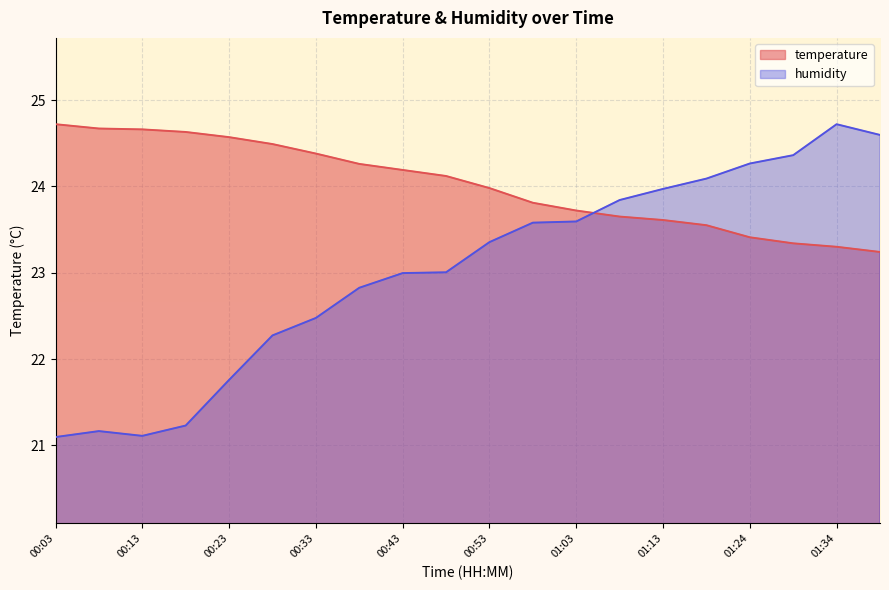

Which series has the largest range (max minus min)?

humidity